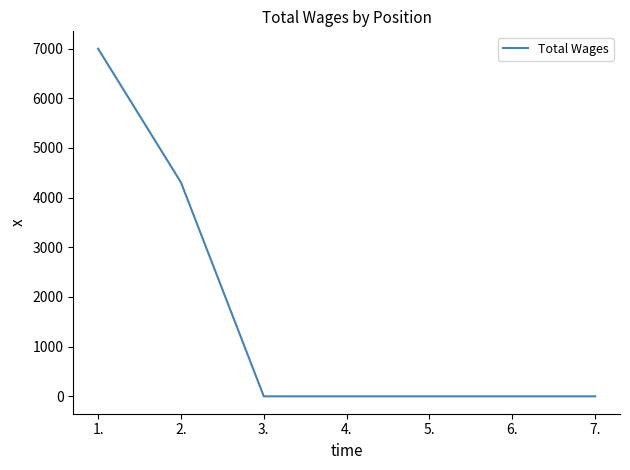

How many values are between 0 and 4305?

6